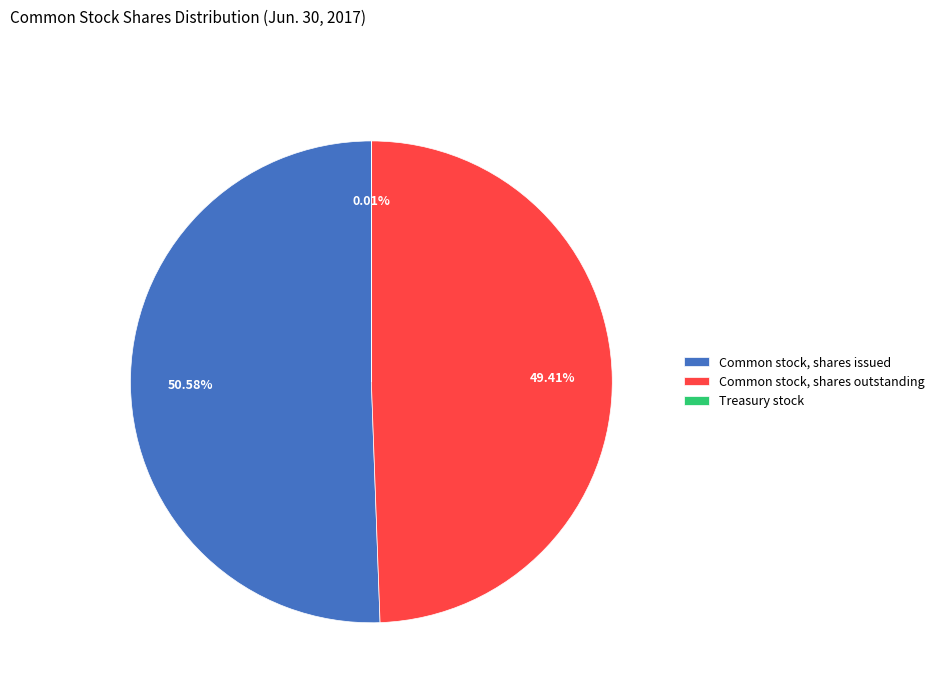

What percentage is the Common stock, shares outstanding slice, to the nearest percent?

49%